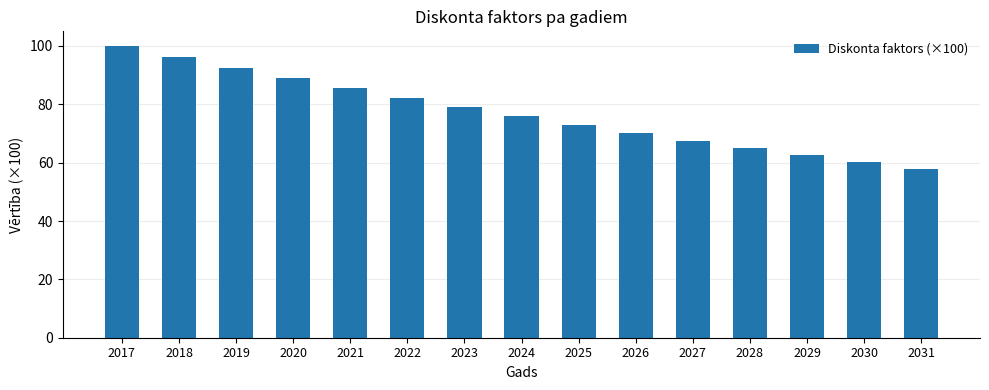

Approximately how many times larger is the value at 2028 compared to 2027?

1.0